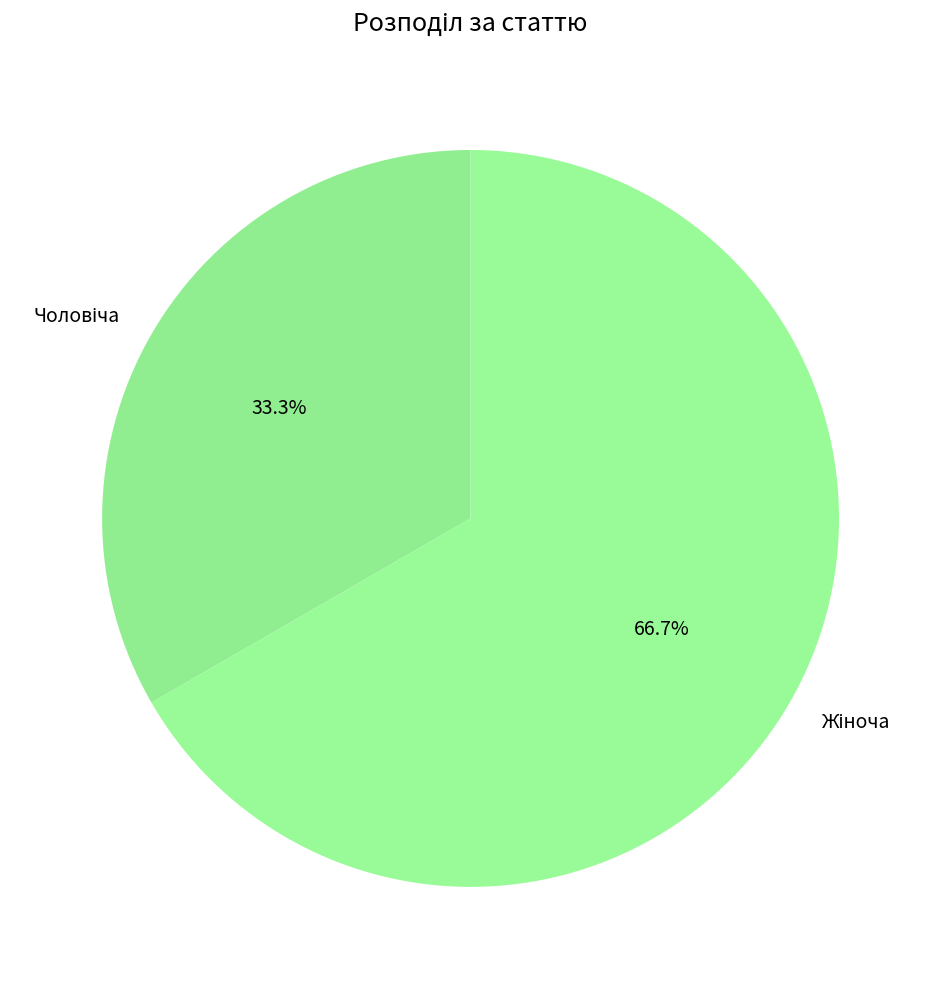

How many slices are in this pie chart?

2